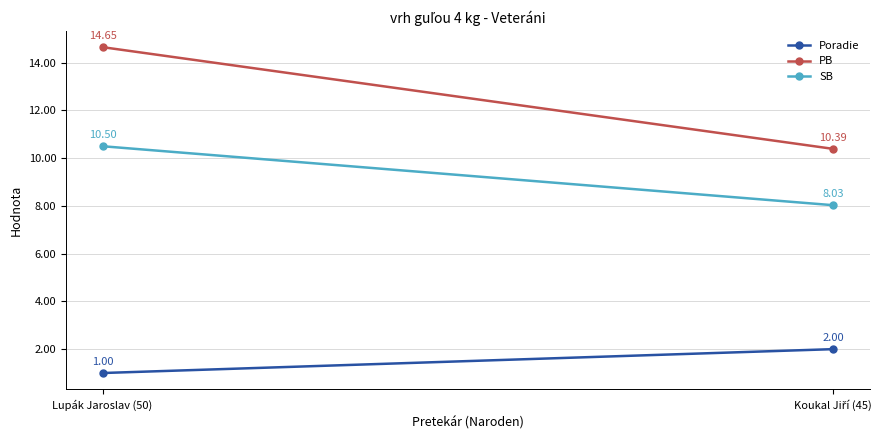

What value does the PB series have at Lupák Jaroslav (50)?

14.7